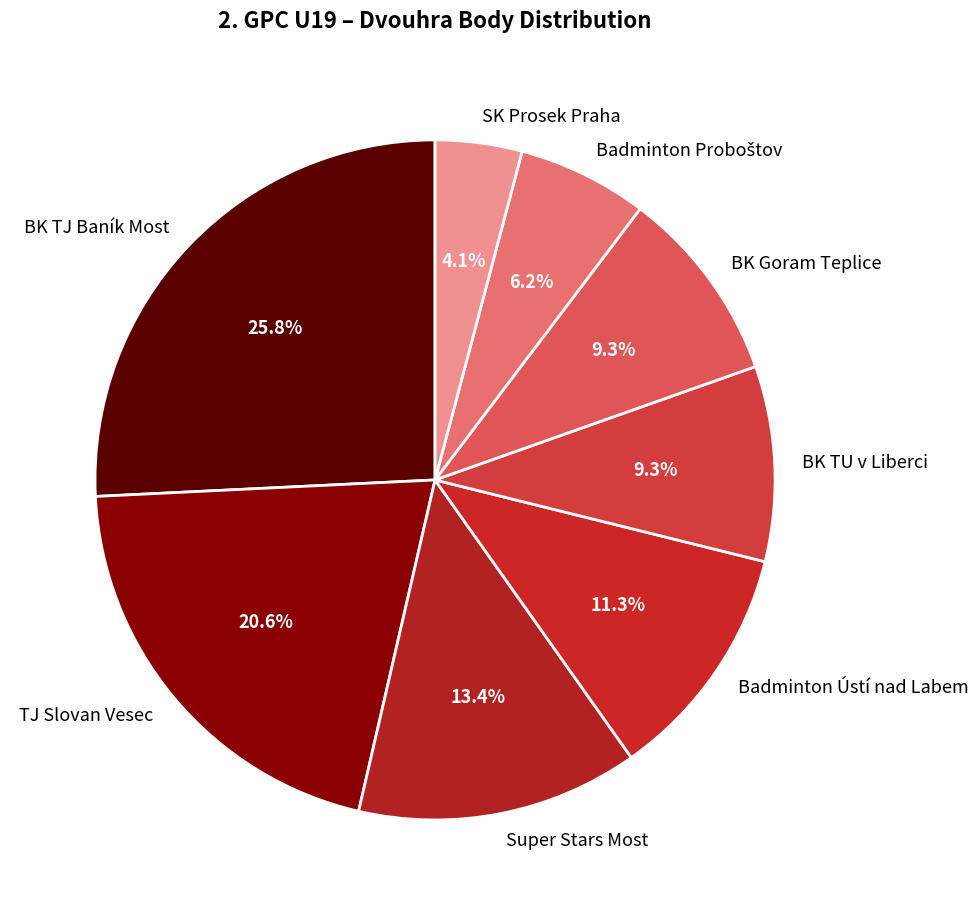

How many slices are in this pie chart?

8